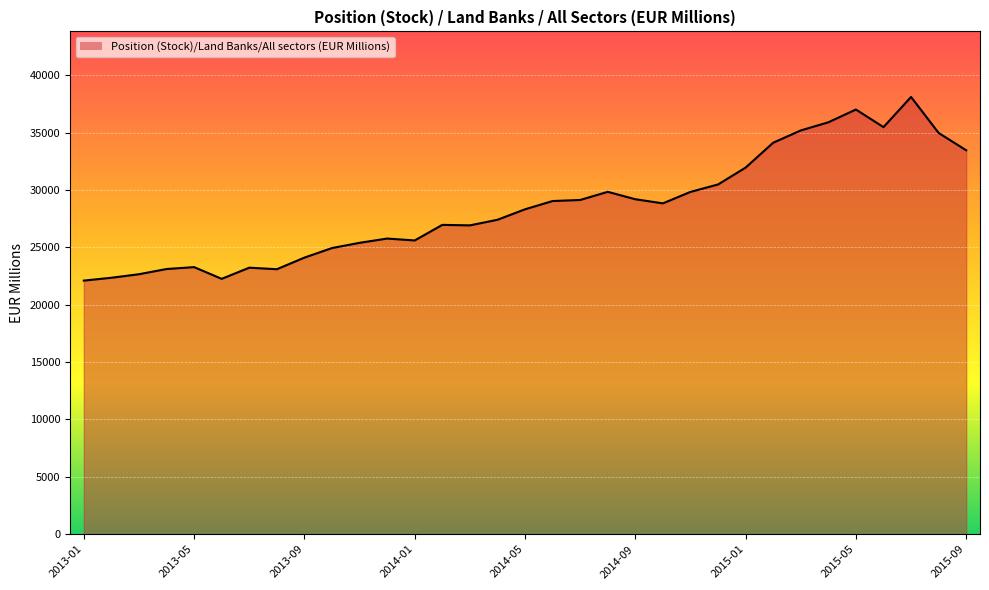

What is the change in value from 2013-05 to 2015-09?

+10183